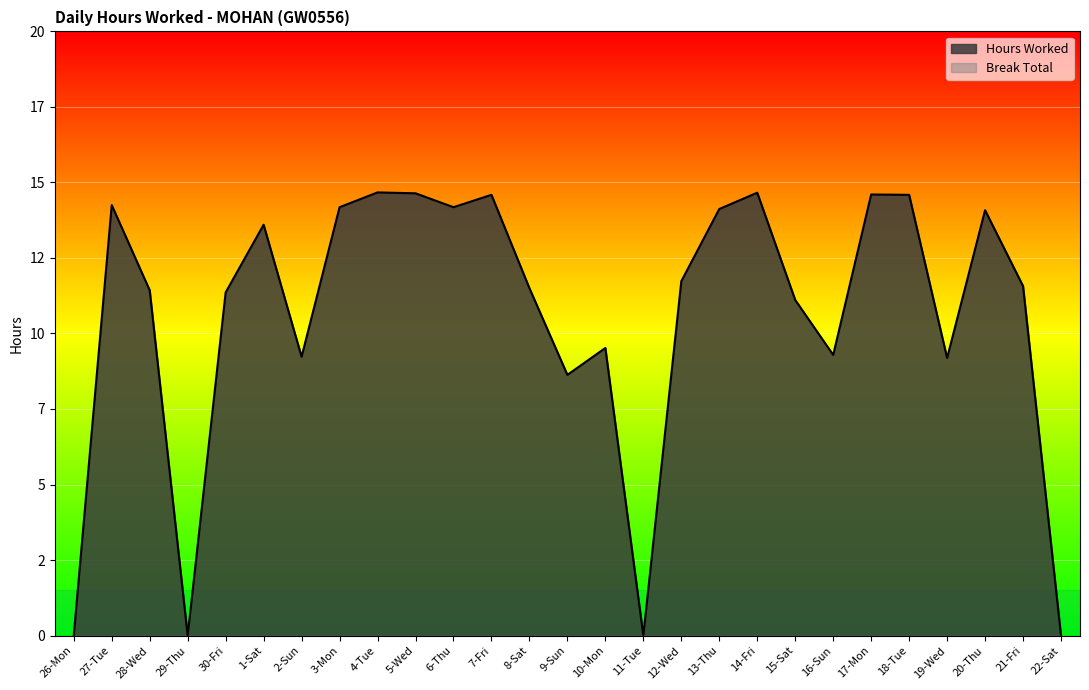

What is the sum of the values at 3-Mon and 11-Tue?

14.2